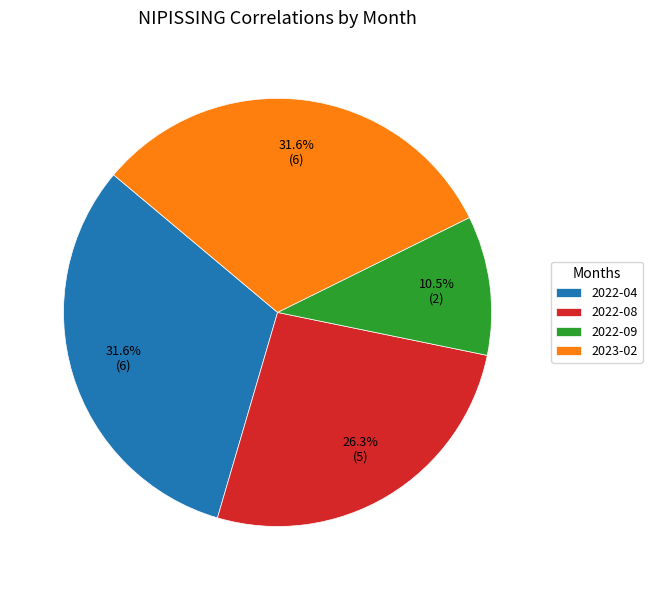

To the nearest percent, what is the difference between the largest and smallest slice percentages?

21%